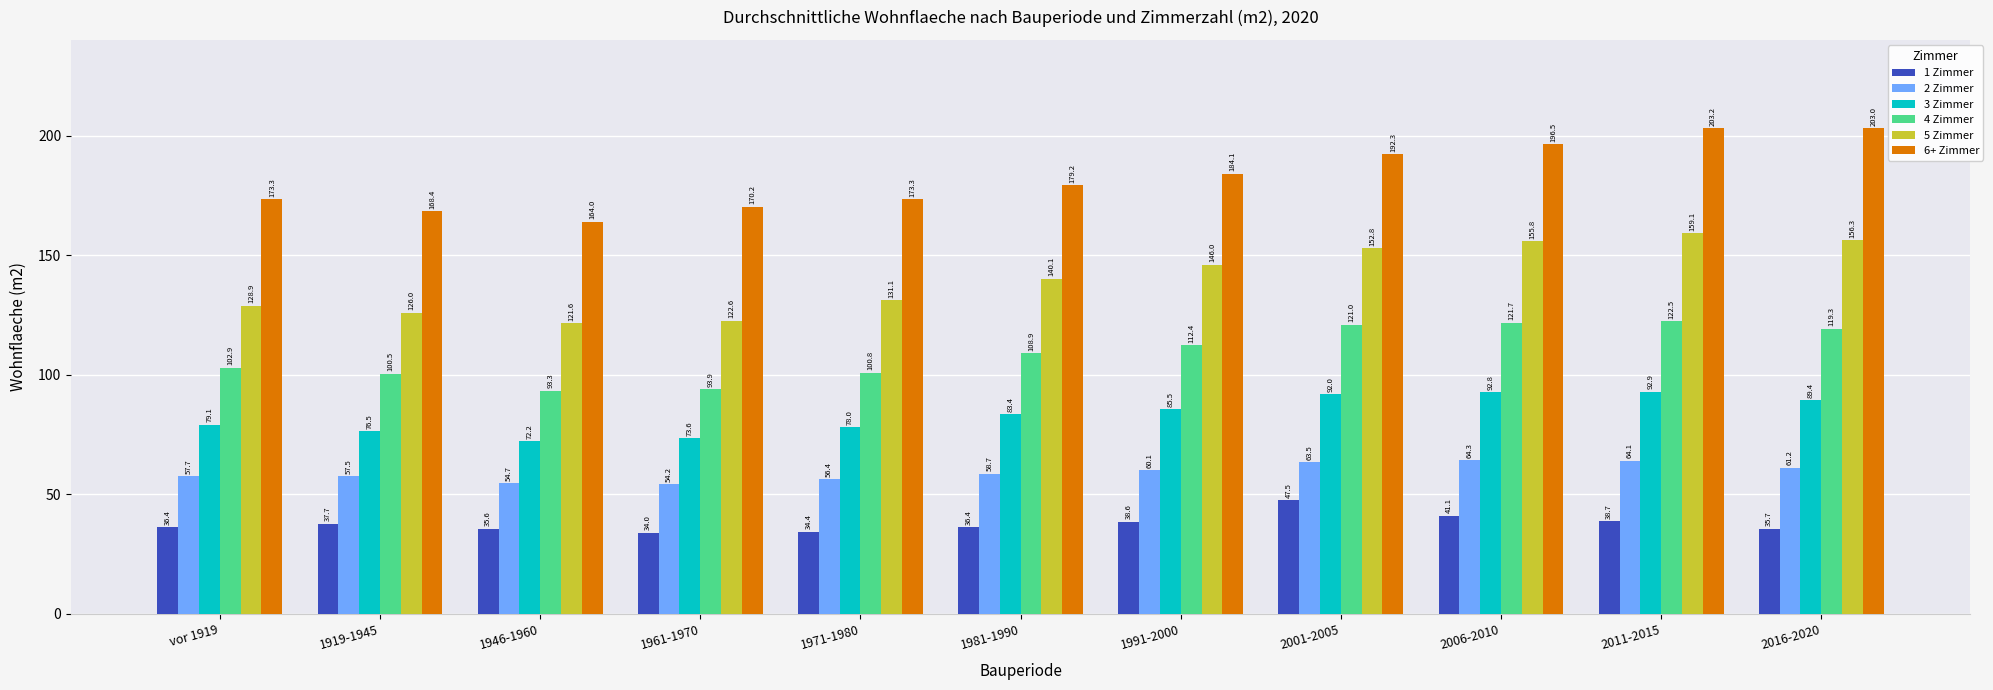

Is it true that 4 Zimmer equals 121.0 at 2001-2005?

True